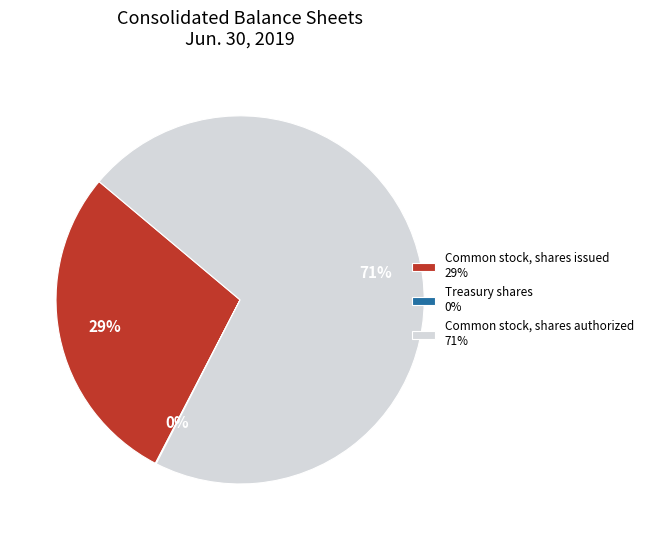

To the nearest percent, what percentage of the pie is Common stock, shares issued?

29%